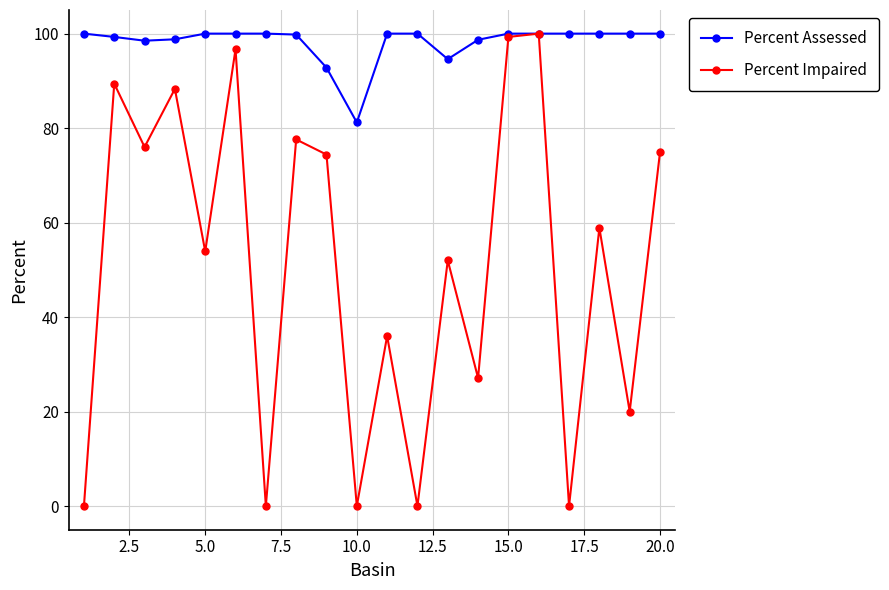

Which series has the largest total across all categories?

Percent Assessed